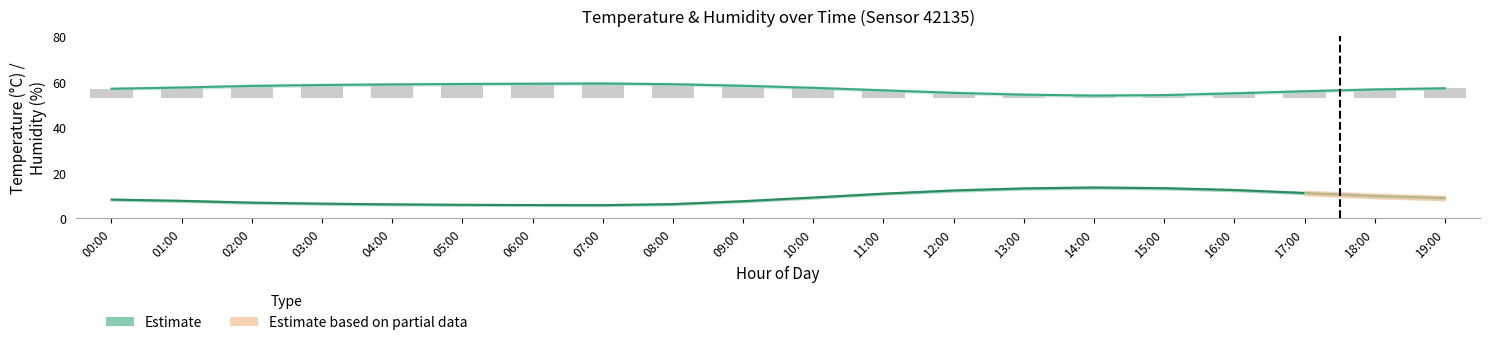

What is the spread (max minus min) of values at 12:00?

42.9